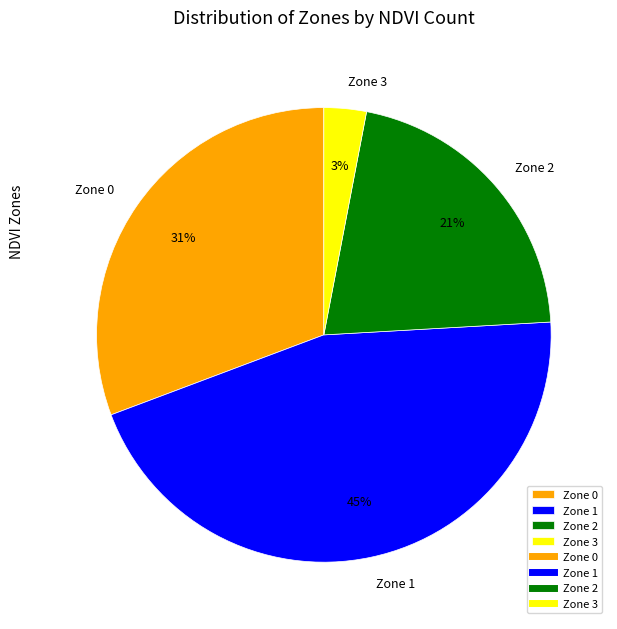

Is it true that Zone 1 is 45% of the pie?

True